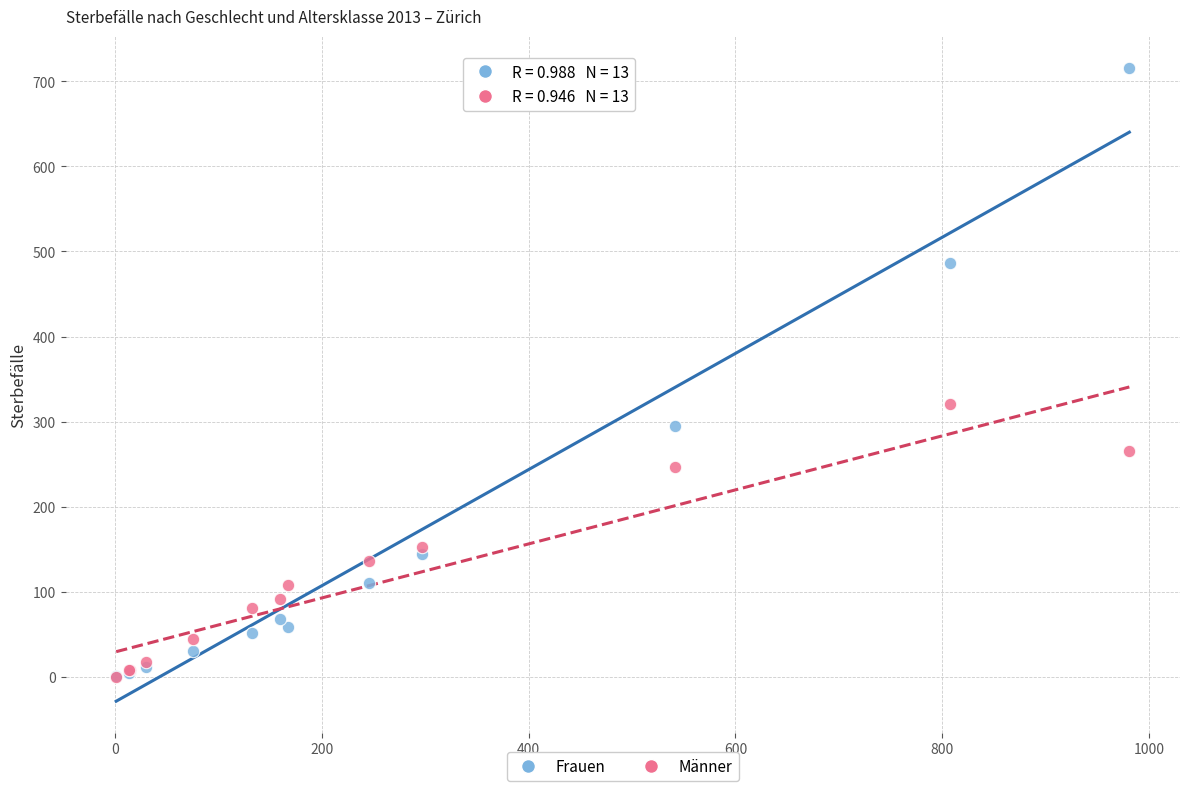

In the Frauen series, what Y value is closest to 358?

295